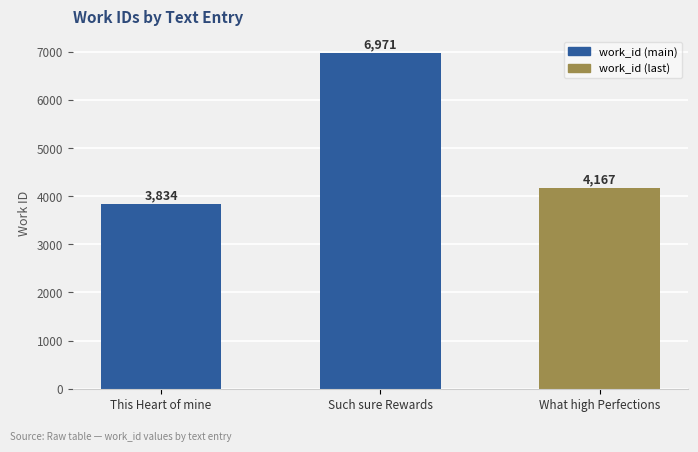

What is the minimum value shown in the chart?

3834